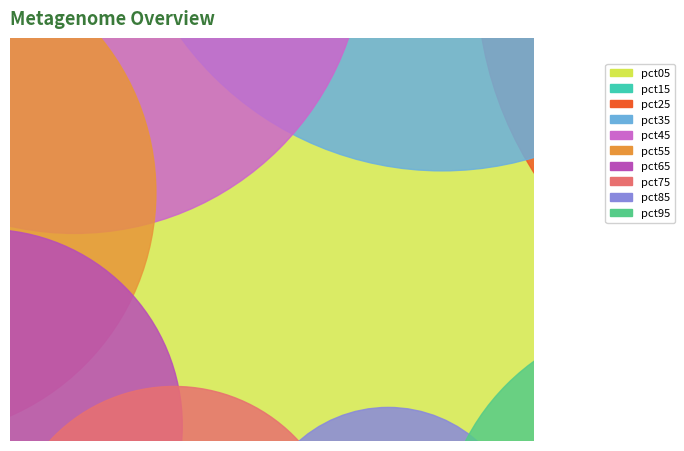

To the nearest percent, what is the average slice percentage?

10%